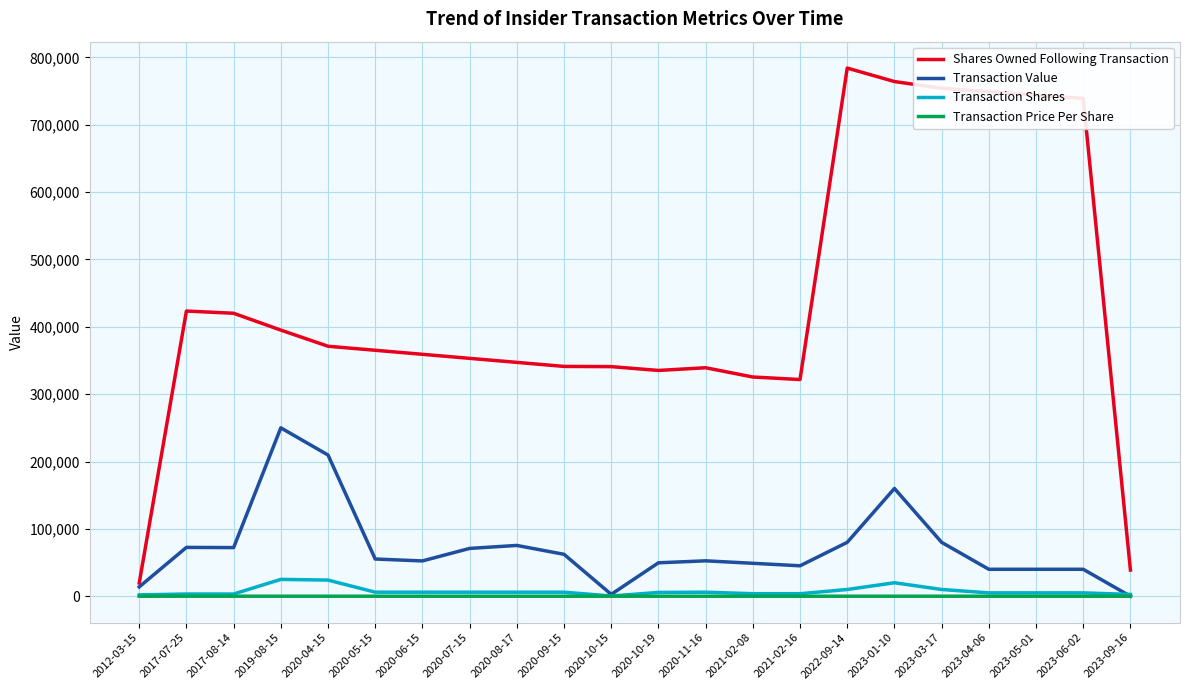

What are all the series names shown in the legend?

Shares Owned Following Transaction, Transaction Value, Transaction Shares, Transaction Price Per Share